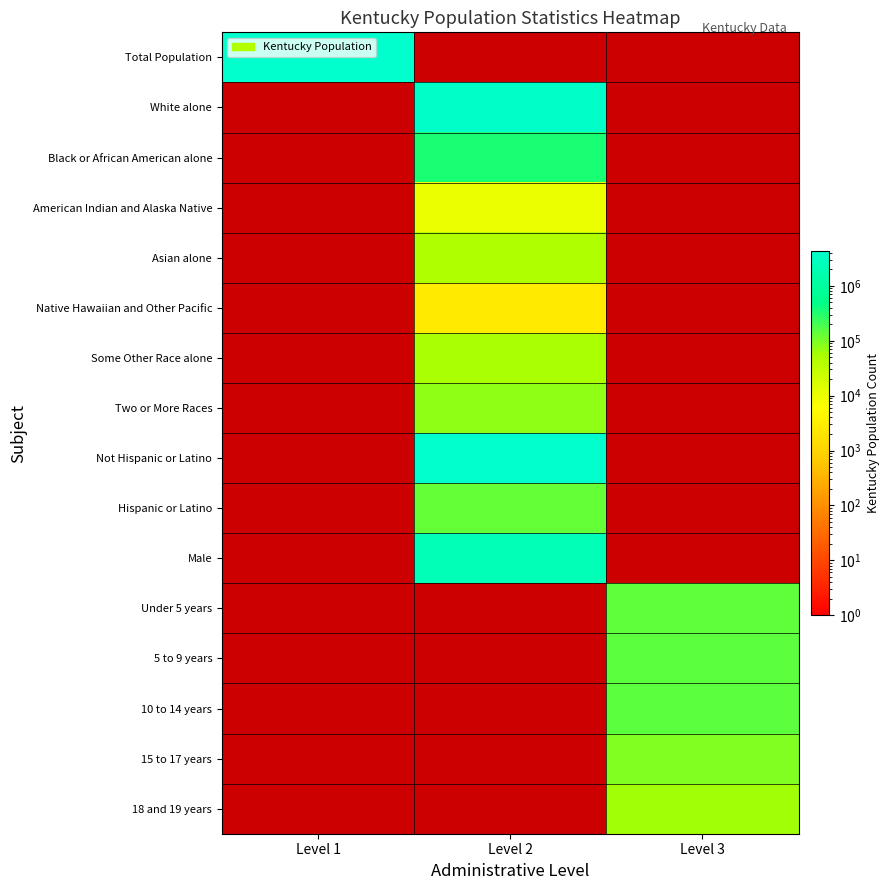

Reading left to right, extract all data points from this chart.

Total Population: Level 1=4339367	Level 2=0	Level 3=0
White alone: Level 1=0	Level 2=3809537	Level 3=0
Black or African American alone: Level 1=0	Level 2=337520	Level 3=0
American Indian and Alaska Native: Level 1=0	Level 2=10120	Level 3=0
Asian alone: Level 1=0	Level 2=48930	Level 3=0
Native Hawaiian and Other Pacific: Level 1=0	Level 2=2501	Level 3=0
Some Other Race alone: Level 1=0	Level 2=55551	Level 3=0
Two or More Races: Level 1=0	Level 2=75208	Level 3=0
Not Hispanic or Latino: Level 1=0	Level 2=4206531	Level 3=0
Hispanic or Latino: Level 1=0	Level 2=132836	Level 3=0
Male: Level 1=0	Level 2=2134952	Level 3=0
Under 5 years: Level 1=0	Level 2=0	Level 3=144179
5 to 9 years: Level 1=0	Level 2=0	Level 3=144859
10 to 14 years: Level 1=0	Level 2=0	Level 3=145813
15 to 17 years: Level 1=0	Level 2=0	Level 3=89616
18 and 19 years: Level 1=0	Level 2=0	Level 3=62491